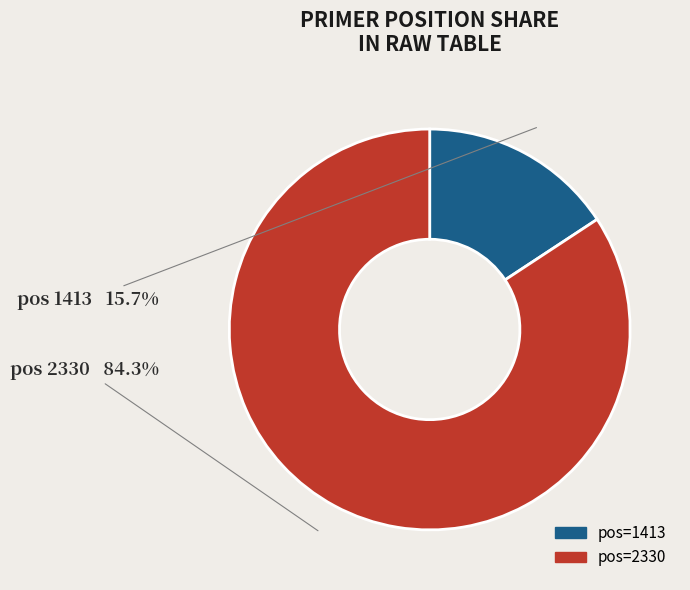

Count the number of slices in the pie.

2